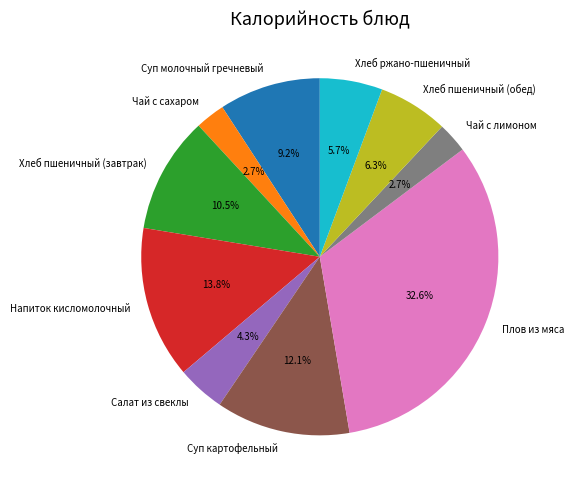

Is there any slice that represents more than half of the pie?

No